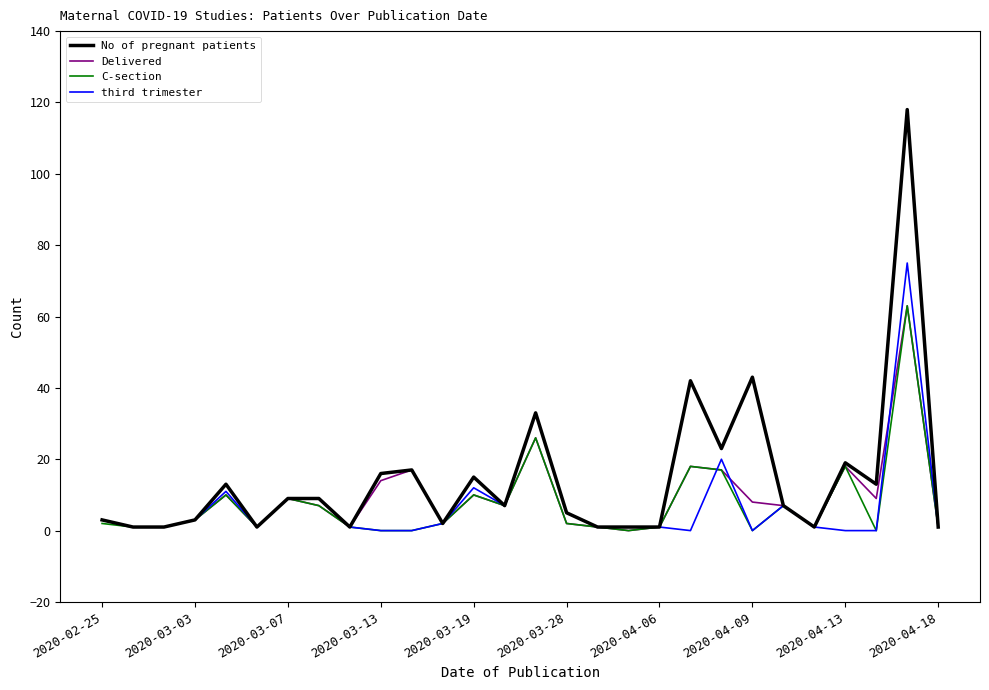

What is the greatest value displayed?

118